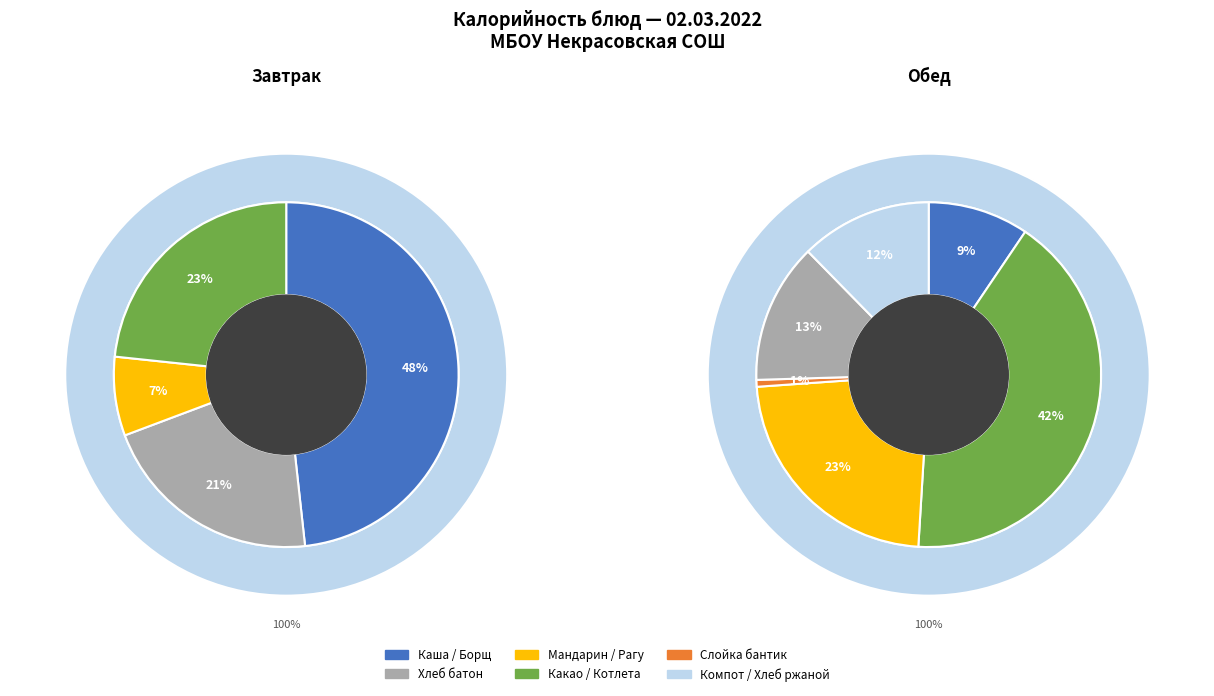

True or false: Компот из ягод accounts for 1% of the total.

False